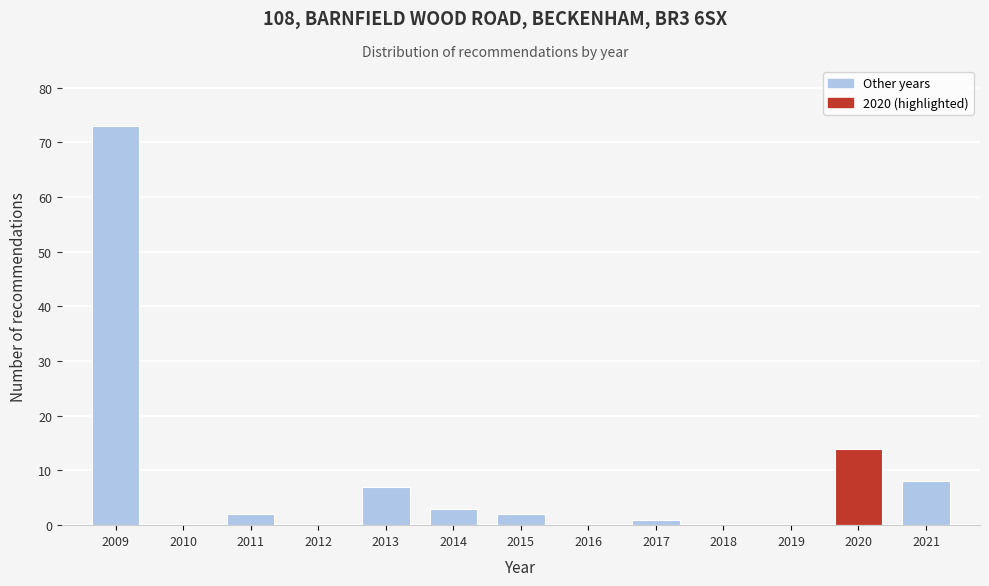

Reading right to left, list all the values displayed in this chart.

2021=8	2020=14	2019=0	2018=0	2017=1	2016=0	2015=2	2014=3	2013=7	2012=0	2011=2	2010=0	2009=73